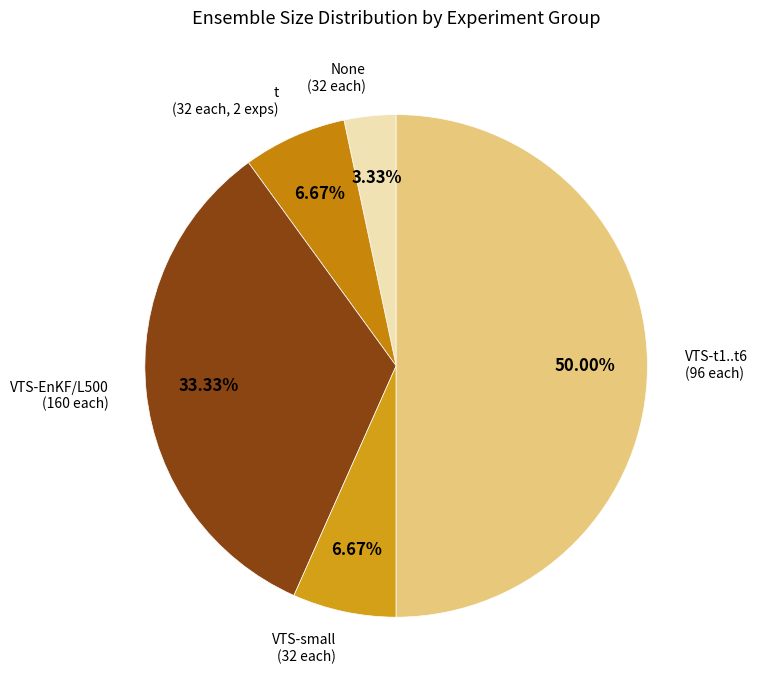

Count the number of slices in the pie.

5